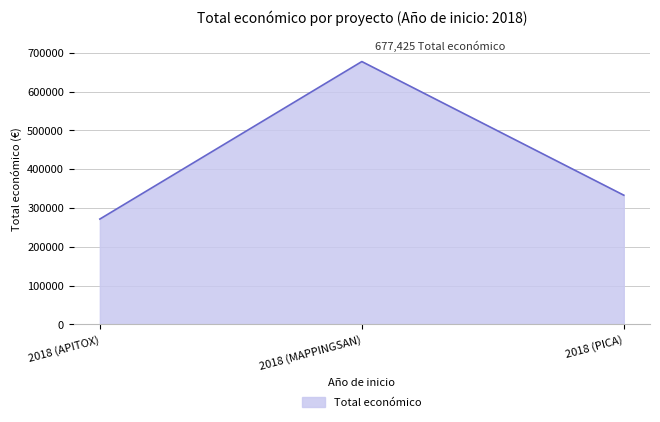

How many lines are shown in the chart?

1